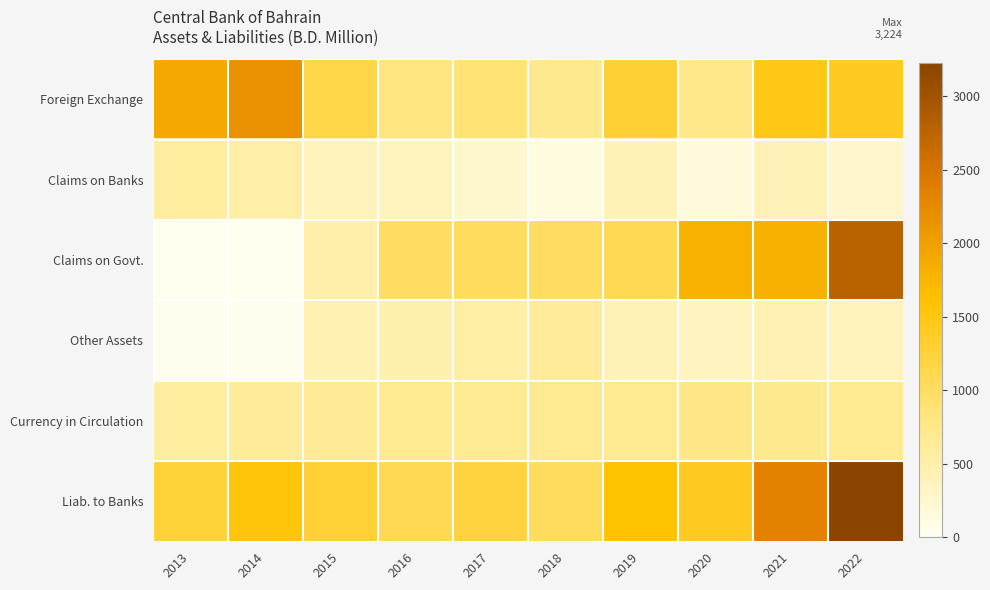

Which series has the largest total across all categories?

Liab. to Banks